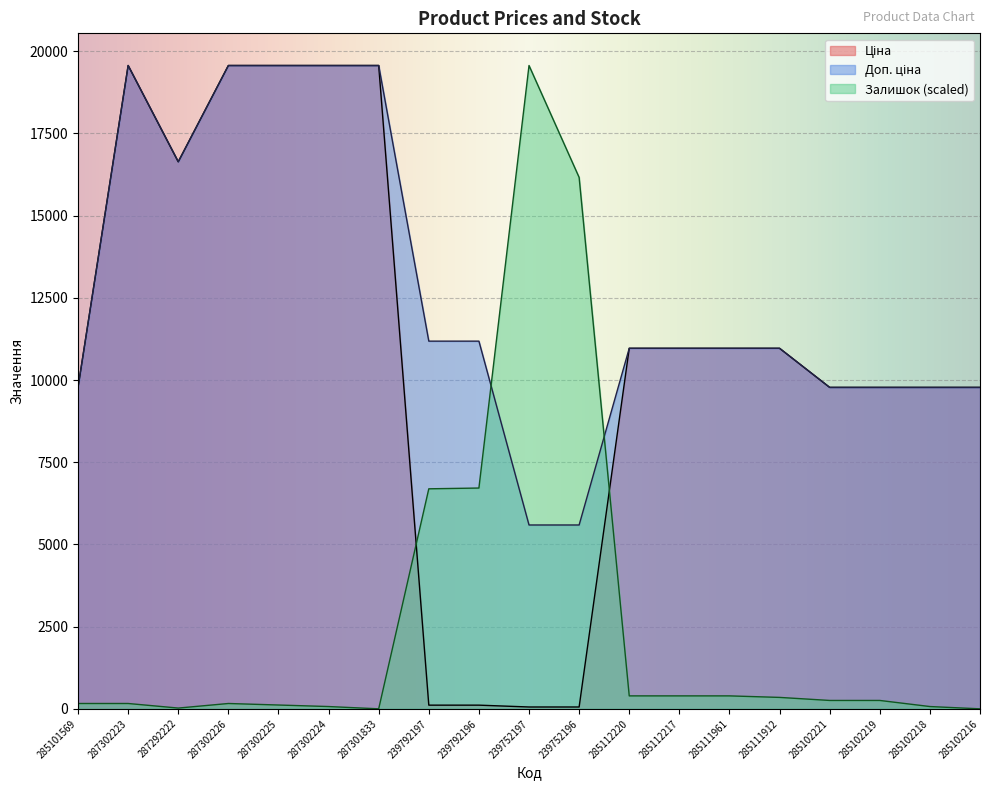

Reading left to right, extract all data points from this chart.

Ціна: 285101569=9775.5	287302223=19564.9	287292222=16636.8	287302226=19564.9	287302225=19564.9	287302224=19564.9	287301833=19564.9	239792197=111.8	239792196=111.8	239752197=55.9	239752196=55.9	285112220=10964.4	285112217=10964.4	285111961=10964.4	285111912=10964.4	285102221=9775.5	285102219=9775.5	285102218=9775.5	285102216=9775.5
Доп. ціна: 285101569=9775.5	287302223=19564.9	287292222=16636.8	287302226=19564.9	287302225=19564.9	287302224=19564.9	287301833=19564.9	239792197=11182.0	239792196=11182.0	239752197=5591.0	239752196=5591.0	285112220=10964.4	285112217=10964.4	285111961=10964.4	285111912=10964.4	285102221=9775.5	285102219=9775.5	285102218=9775.5	285102216=9775.5
Залишок: 285101569=162.1	287302223=162.1	287292222=23.2	287302226=162.1	287302225=115.8	287302224=69.5	287301833=0.0	239792197=6691.4	239792196=6714.6	239752197=19564.9	239752196=16161.3	285112220=393.6	285112217=393.6	285111961=393.6	285111912=347.3	285102221=254.7	285102219=254.7	285102218=69.5	285102216=0.0